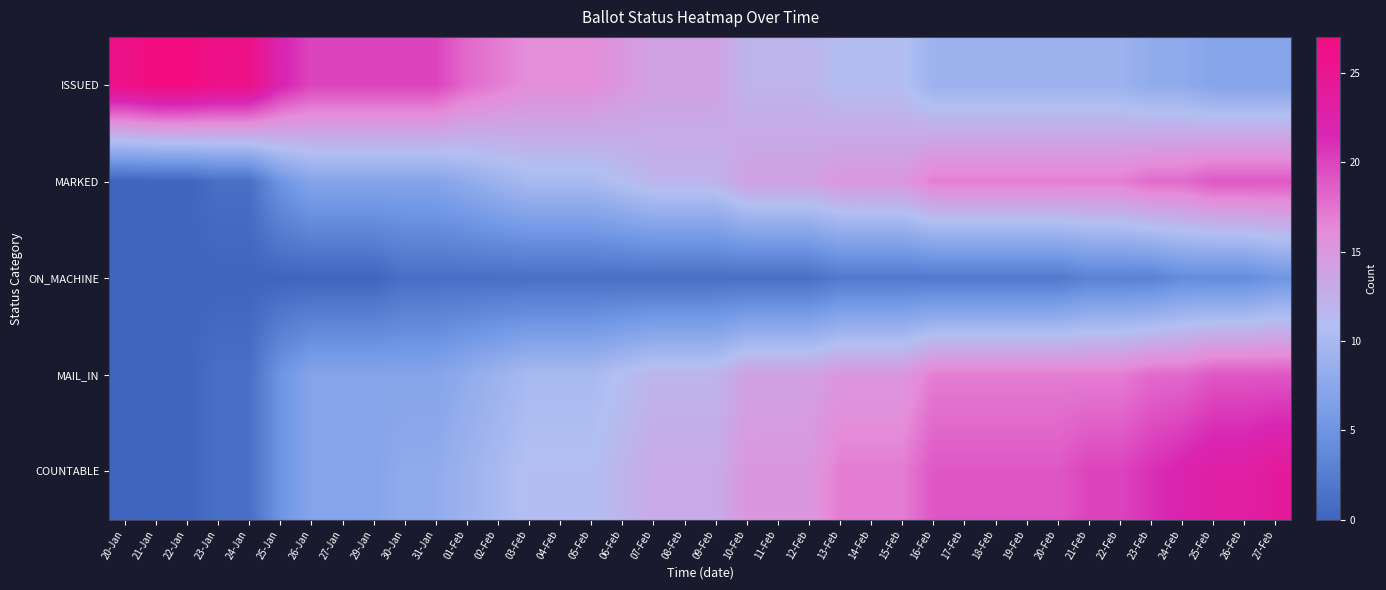

Reading right to left, what are all the values shown in this chart?

ISSUED: 27-Feb=7	26-Feb=7	25-Feb=7	24-Feb=8	23-Feb=8	22-Feb=9	21-Feb=9	20-Feb=9	19-Feb=9	18-Feb=9	17-Feb=9	16-Feb=9	15-Feb=11	14-Feb=11	13-Feb=11	12-Feb=12	11-Feb=12	10-Feb=12	09-Feb=14	08-Feb=14	07-Feb=14	06-Feb=15	05-Feb=16	04-Feb=16	03-Feb=16	02-Feb=17	01-Feb=18	31-Jan=20	30-Jan=20	29-Jan=20	27-Jan=20	26-Jan=20	25-Jan=22	24-Jan=26	23-Jan=26	22-Jan=27	21-Jan=27	20-Jan=26
MARKED: 27-Feb=19	26-Feb=19	25-Feb=19	24-Feb=18	23-Feb=18	22-Feb=17	21-Feb=17	20-Feb=17	19-Feb=17	18-Feb=17	17-Feb=17	16-Feb=17	15-Feb=15	14-Feb=15	13-Feb=15	12-Feb=14	11-Feb=14	10-Feb=14	09-Feb=12	08-Feb=12	07-Feb=12	06-Feb=11	05-Feb=10	04-Feb=10	03-Feb=10	02-Feb=9	01-Feb=8	31-Jan=7	30-Jan=7	29-Jan=7	27-Jan=7	26-Jan=7	25-Jan=5	24-Jan=1	23-Jan=1	22-Jan=0	21-Jan=0	20-Jan=0
ON_MACHINE: 27-Feb=5	26-Feb=4	25-Feb=4	24-Feb=4	23-Feb=3	22-Feb=3	21-Feb=3	20-Feb=2	19-Feb=2	18-Feb=2	17-Feb=2	16-Feb=2	15-Feb=2	14-Feb=2	13-Feb=2	12-Feb=1	11-Feb=1	10-Feb=1	09-Feb=1	08-Feb=1	07-Feb=1	06-Feb=1	05-Feb=1	04-Feb=1	03-Feb=1	02-Feb=1	01-Feb=1	31-Jan=1	30-Jan=1	29-Jan=0	27-Jan=0	26-Jan=0	25-Jan=0	24-Jan=0	23-Jan=0	22-Jan=0	21-Jan=0	20-Jan=0
MAIL_IN: 27-Feb=19	26-Feb=19	25-Feb=19	24-Feb=18	23-Feb=18	22-Feb=17	21-Feb=17	20-Feb=17	19-Feb=17	18-Feb=17	17-Feb=17	16-Feb=17	15-Feb=15	14-Feb=15	13-Feb=15	12-Feb=14	11-Feb=14	10-Feb=14	09-Feb=12	08-Feb=12	07-Feb=12	06-Feb=11	05-Feb=10	04-Feb=10	03-Feb=10	02-Feb=9	01-Feb=8	31-Jan=7	30-Jan=7	29-Jan=7	27-Jan=7	26-Jan=7	25-Jan=5	24-Jan=1	23-Jan=1	22-Jan=0	21-Jan=0	20-Jan=0
COUNTABLE: 27-Feb=24	26-Feb=23	25-Feb=23	24-Feb=22	23-Feb=21	22-Feb=20	21-Feb=20	20-Feb=19	19-Feb=19	18-Feb=19	17-Feb=19	16-Feb=19	15-Feb=17	14-Feb=17	13-Feb=17	12-Feb=15	11-Feb=15	10-Feb=15	09-Feb=13	08-Feb=13	07-Feb=13	06-Feb=12	05-Feb=11	04-Feb=11	03-Feb=11	02-Feb=10	01-Feb=9	31-Jan=8	30-Jan=8	29-Jan=7	27-Jan=7	26-Jan=7	25-Jan=5	24-Jan=1	23-Jan=1	22-Jan=0	21-Jan=0	20-Jan=0